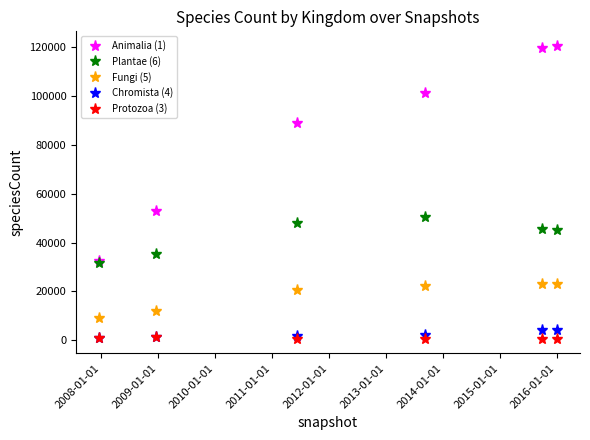

True or false: Protozoa (3) has more than 0 interior local peaks.

True